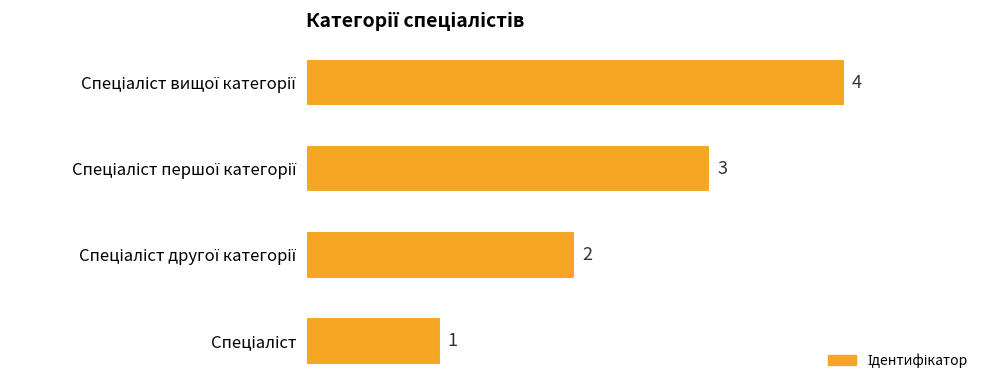

What is the greatest value displayed?

4